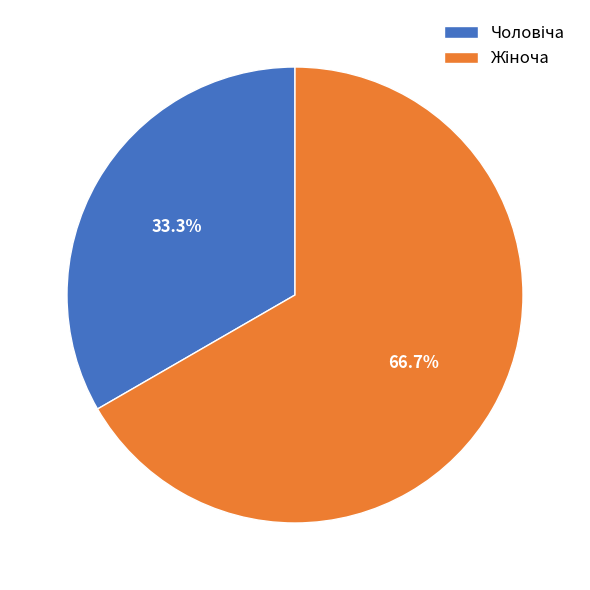

Is there any slice that represents more than half of the pie?

Yes